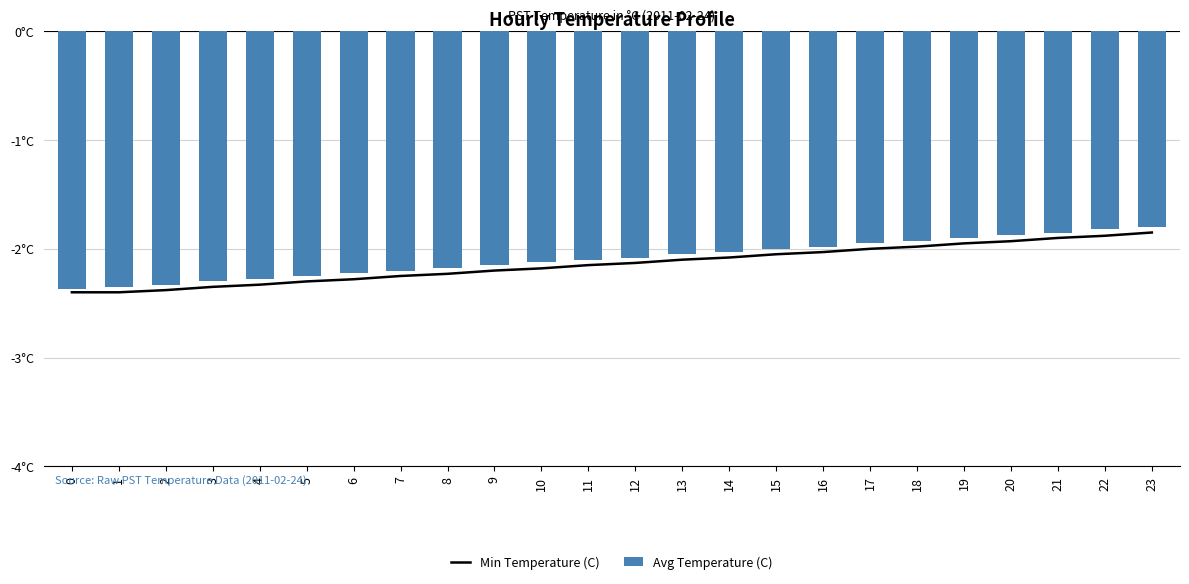

What are all the series names shown in the legend?

Min Temperature (C), Avg Temperature (C)